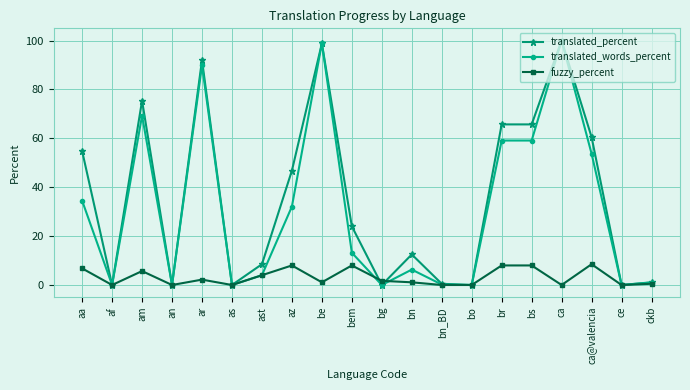

True or false: translated_percent has more than 2 points higher than both neighbors.

True